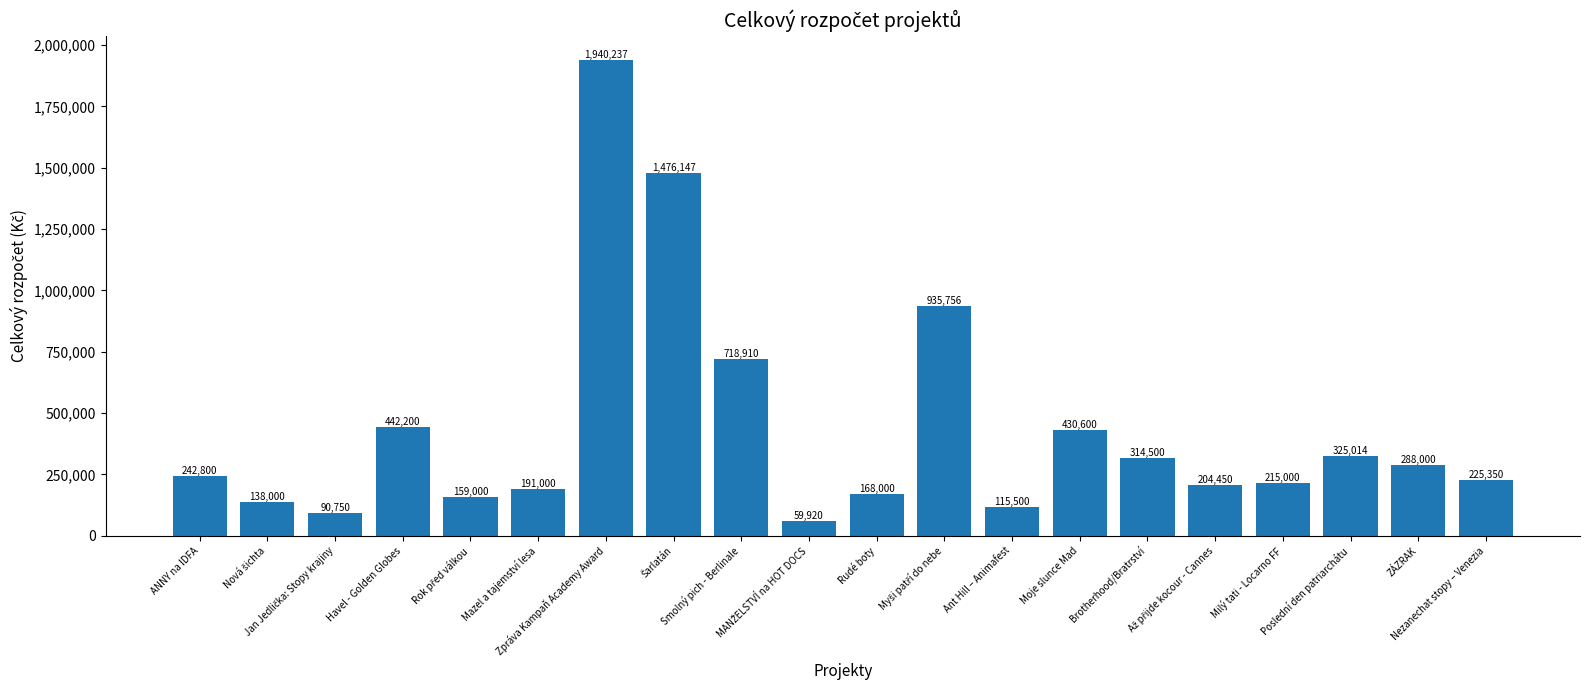

Which category has the highest value across all series?

Zpráva Kampaň Academy Award